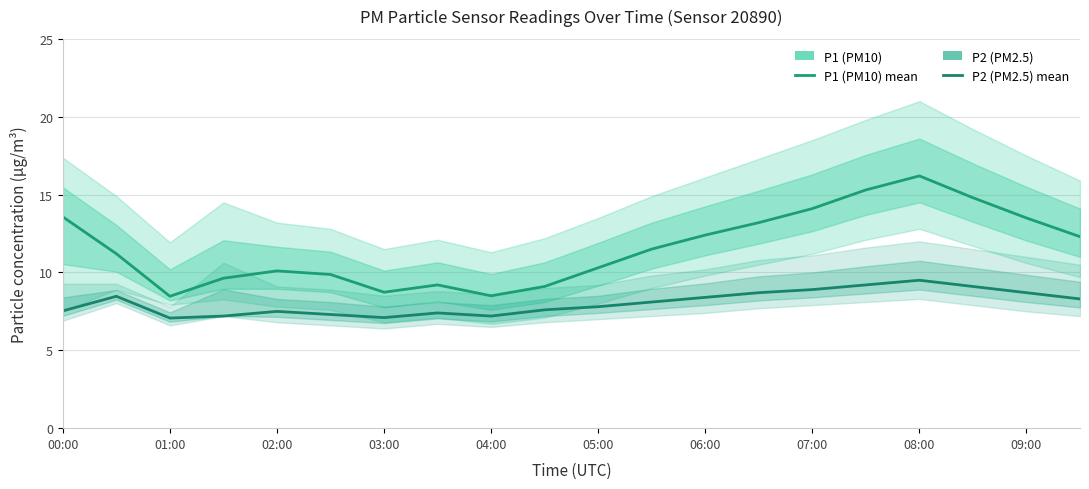

How many interior local valleys does the P2 (PM2.5) series have?

3